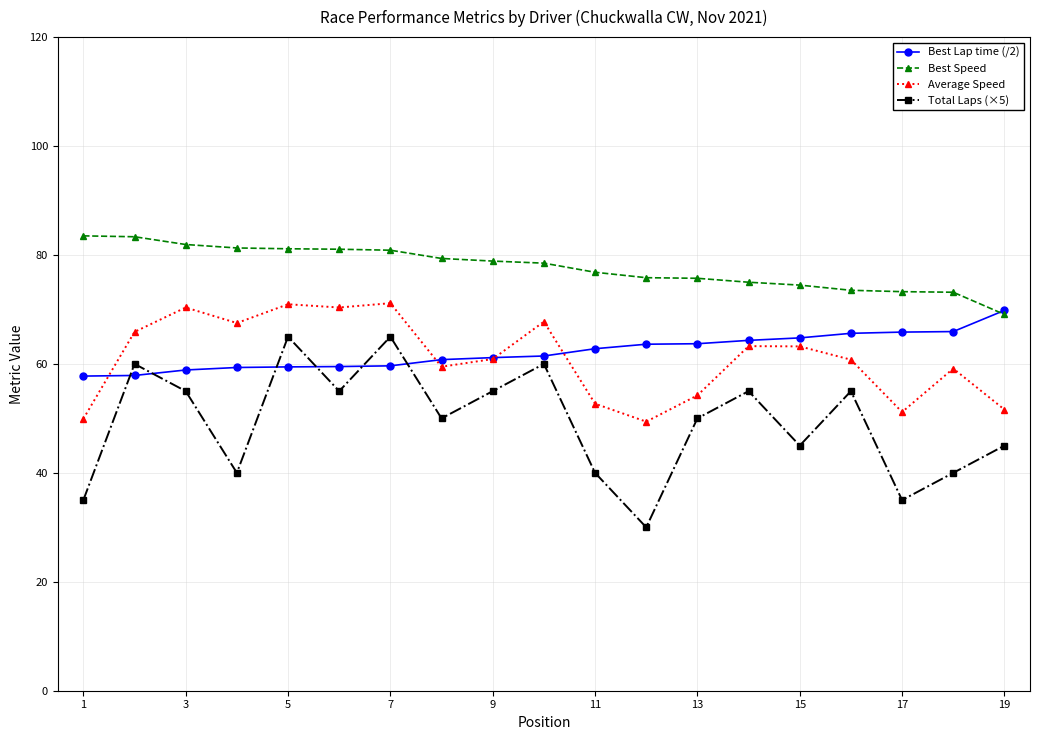

What is the greatest value displayed?

83.5